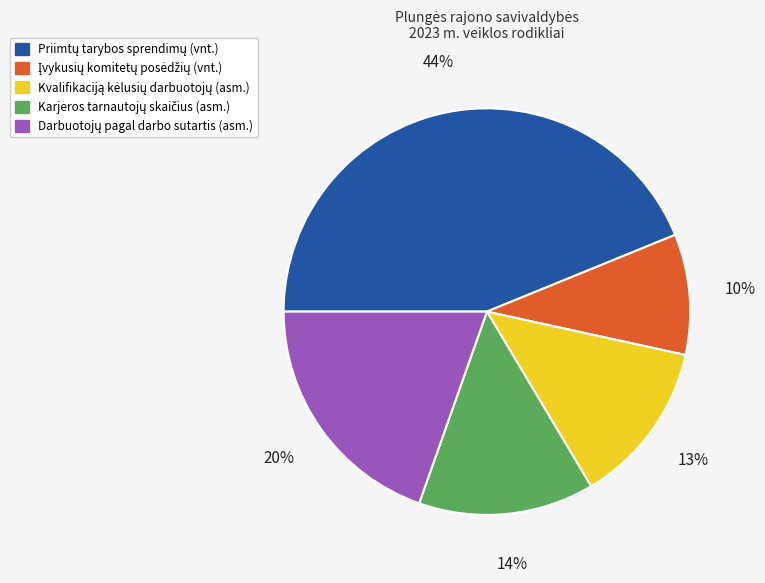

To the nearest percent, what is the average slice percentage?

20%